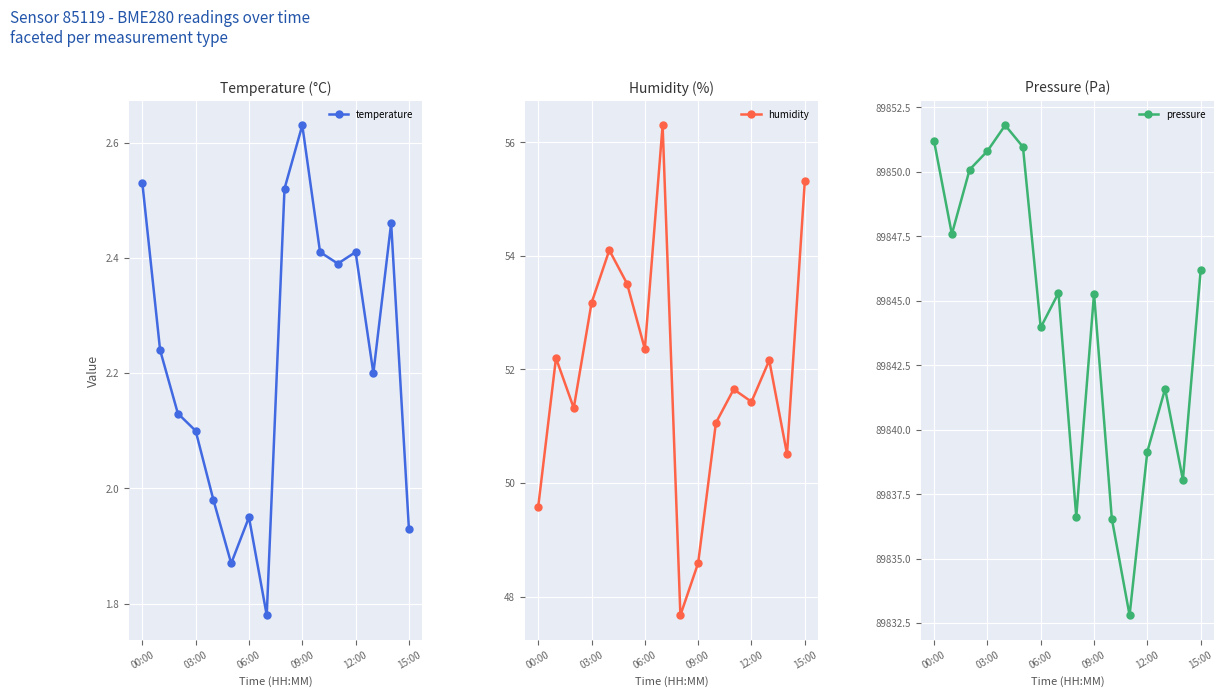

How many lines are shown in the chart?

3